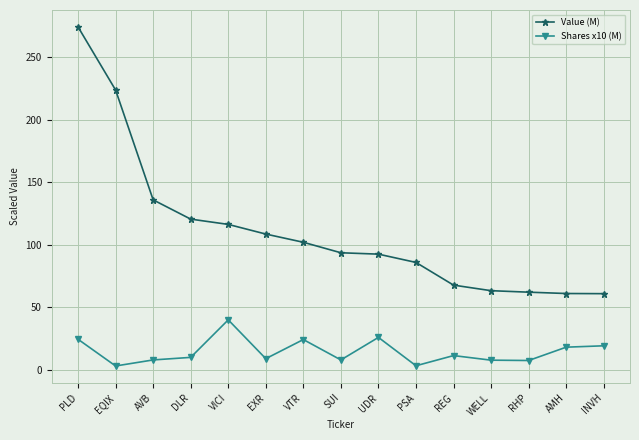

How many data points in Shares x10 (M) are above 9?

8